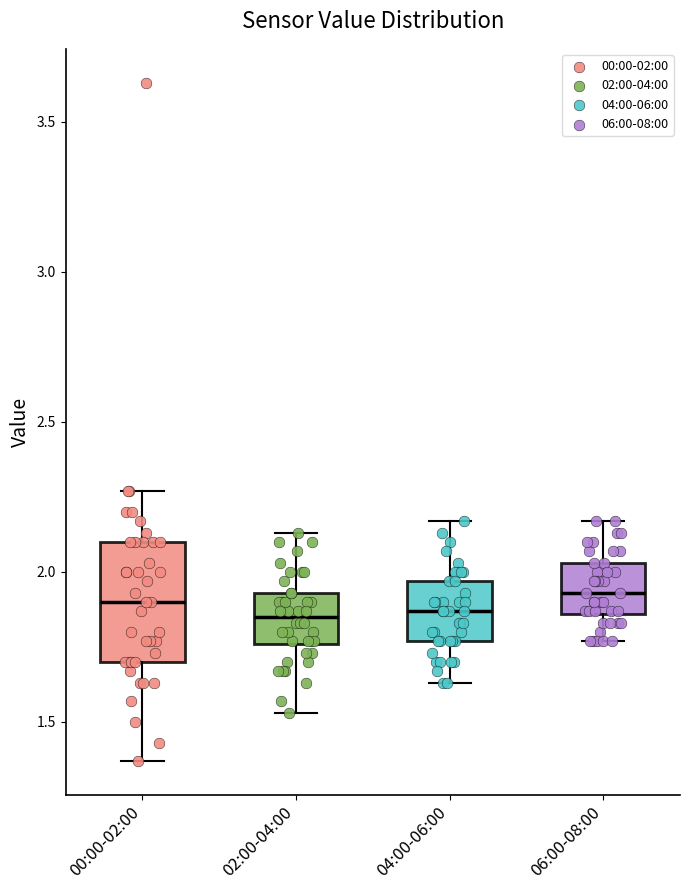

Reading left to right, read every box against the y-axis: the position of its median line, the range the box covers, and the ends of its whiskers. The values are not printed on the chart, so give them approximately, as read against the axis.

00:00-02:00: median 1.90, box 1.70 to 2.10, whiskers 1.35 to 2.25
02:00-04:00: median 1.85, box 1.75 to 1.95, whiskers 1.55 to 2.15
04:00-06:00: median 1.85, box 1.75 to 1.95, whiskers 1.65 to 2.15
06:00-08:00: median 1.95, box 1.85 to 2.05, whiskers 1.75 to 2.15